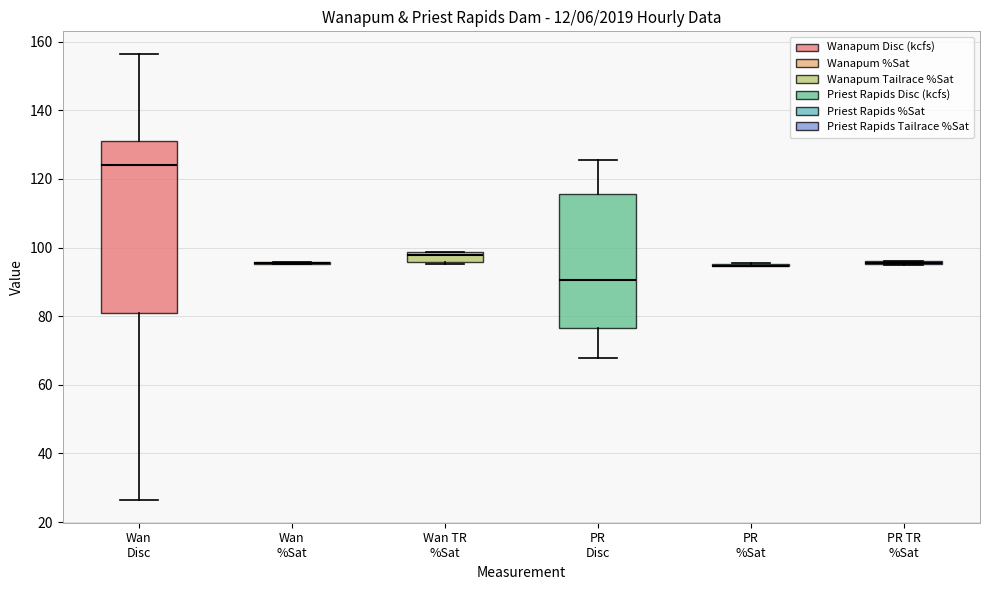

Comparing the boxes themselves (not the whiskers), which one is the tallest?

Wan Disc